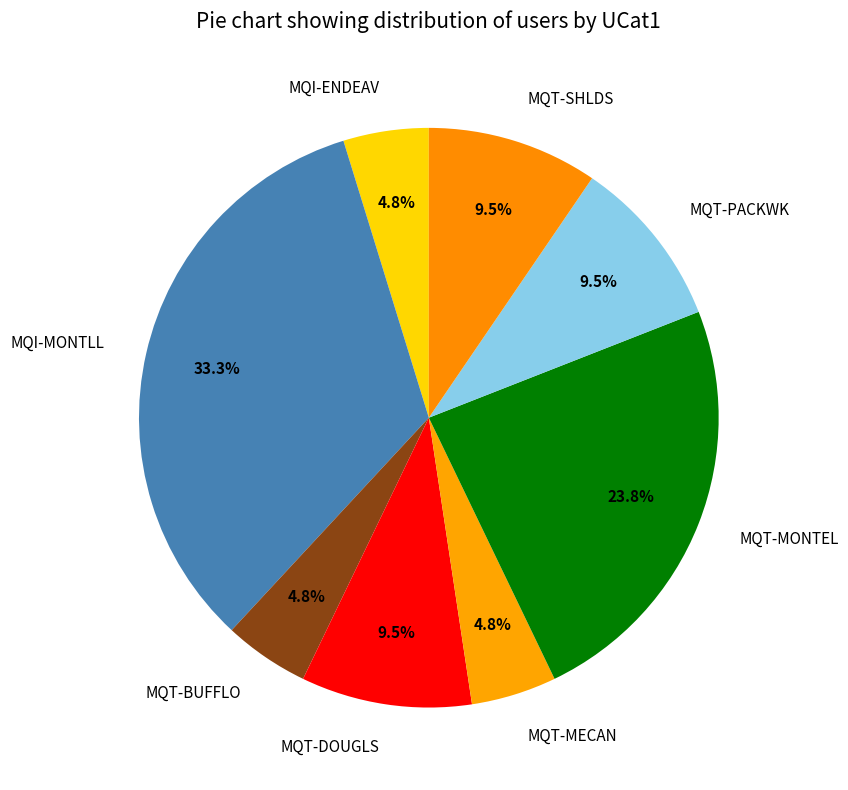

What percentage is the MQT-BUFFLO slice, to the nearest percent?

5%